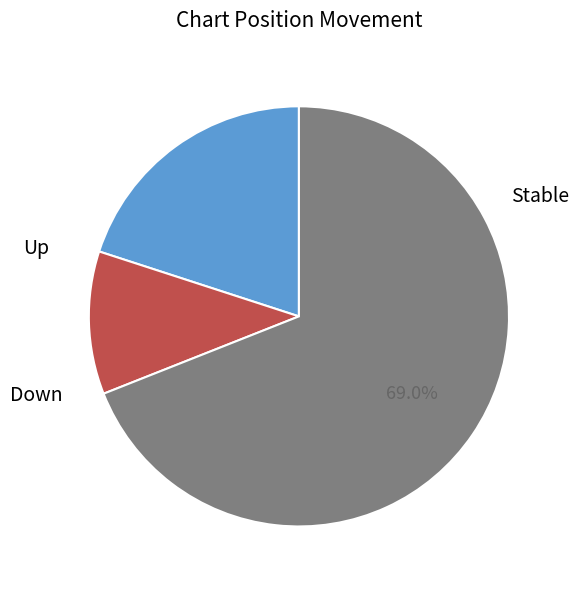

Rank the categories by value from lowest to highest.

Down, Up, Stable